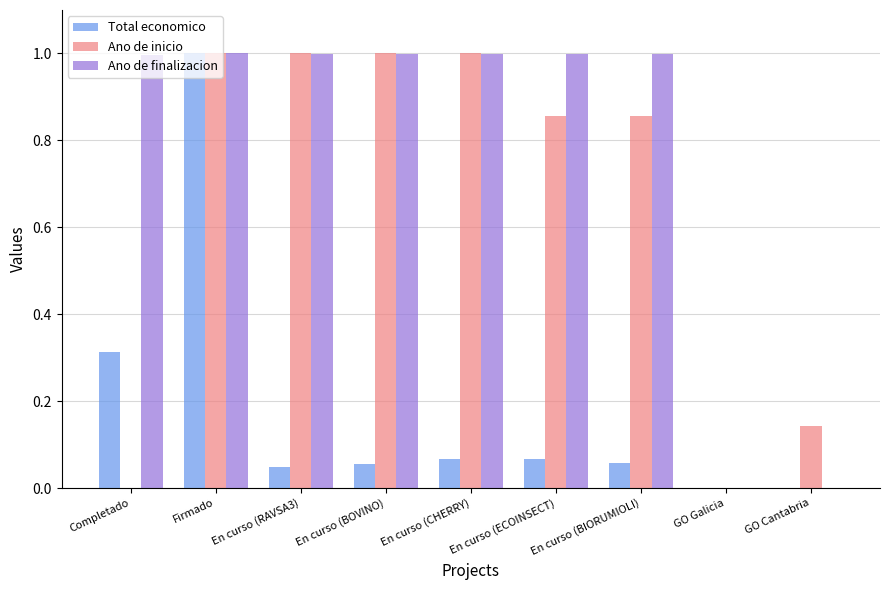

True or false: Ano de inicio has a value of 1.2 at En curso (ECOINSECT).

False